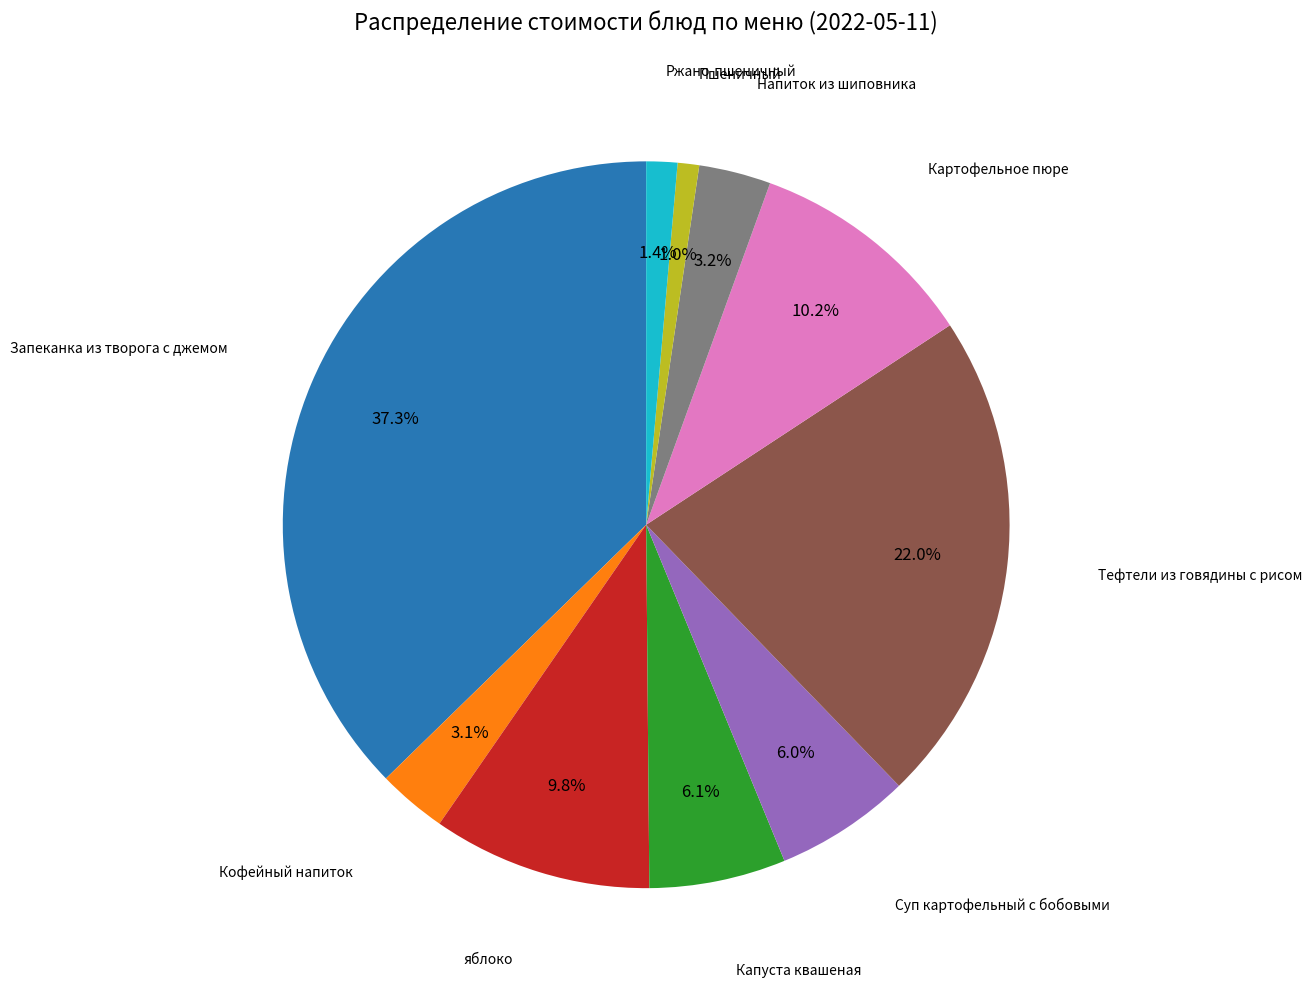

Is there any slice that represents more than half of the pie?

No